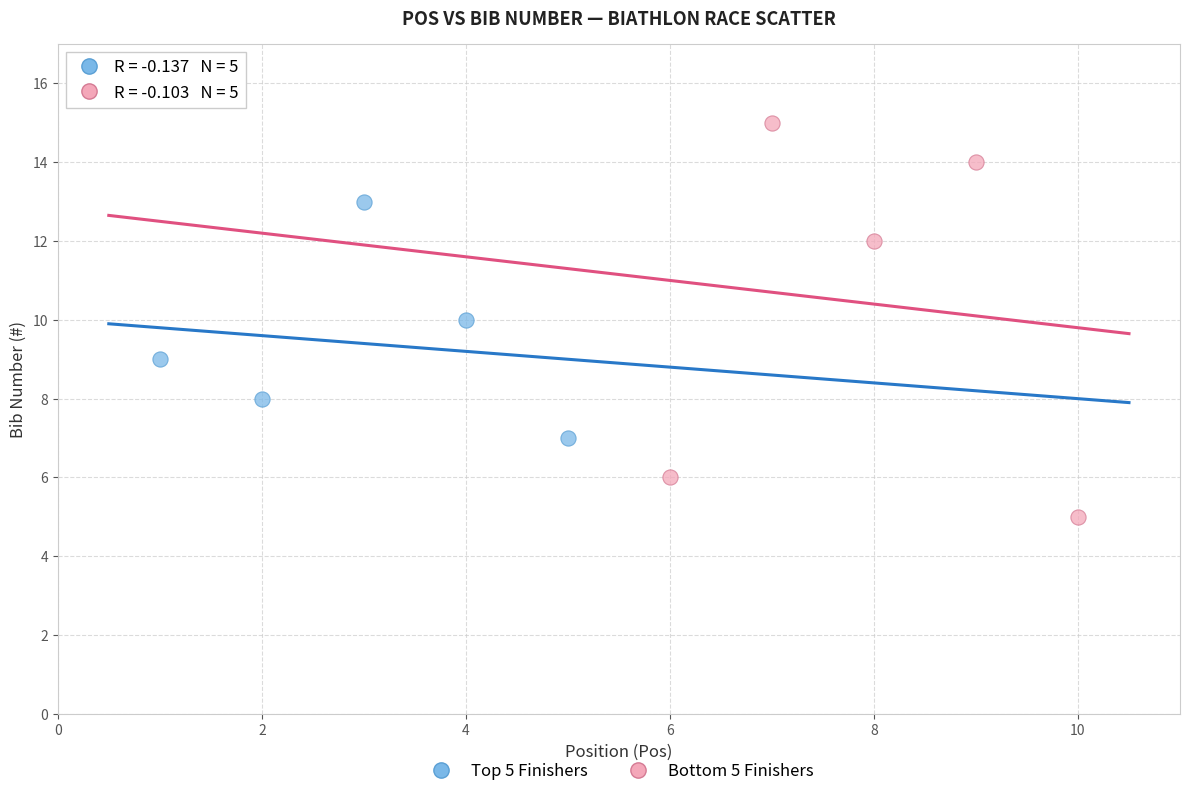

What are all the series names shown in the legend?

Top 5 Finishers, Bottom 5 Finishers